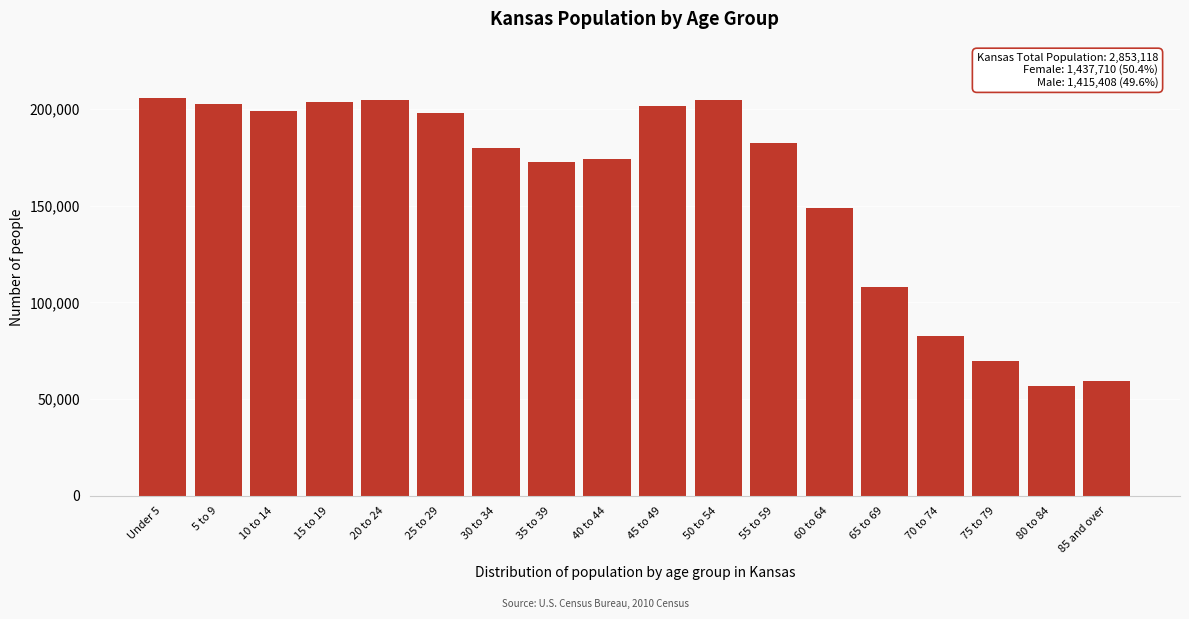

What is the value of the 18th bar from the left?

59318